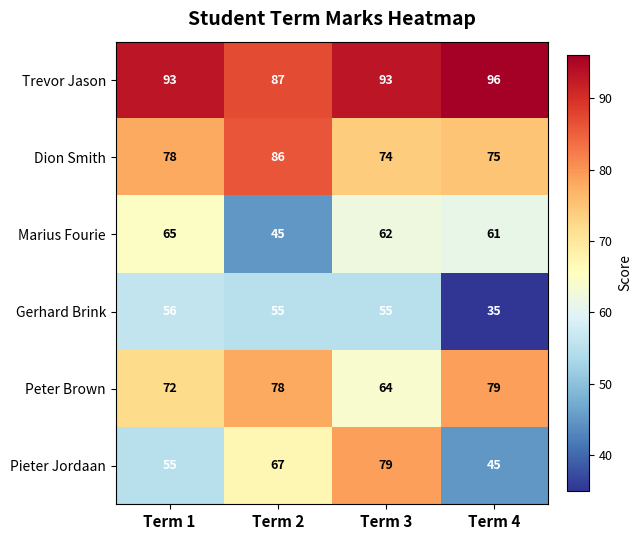

Is it true that Pieter Jordaan equals 45 at Term 4?

True